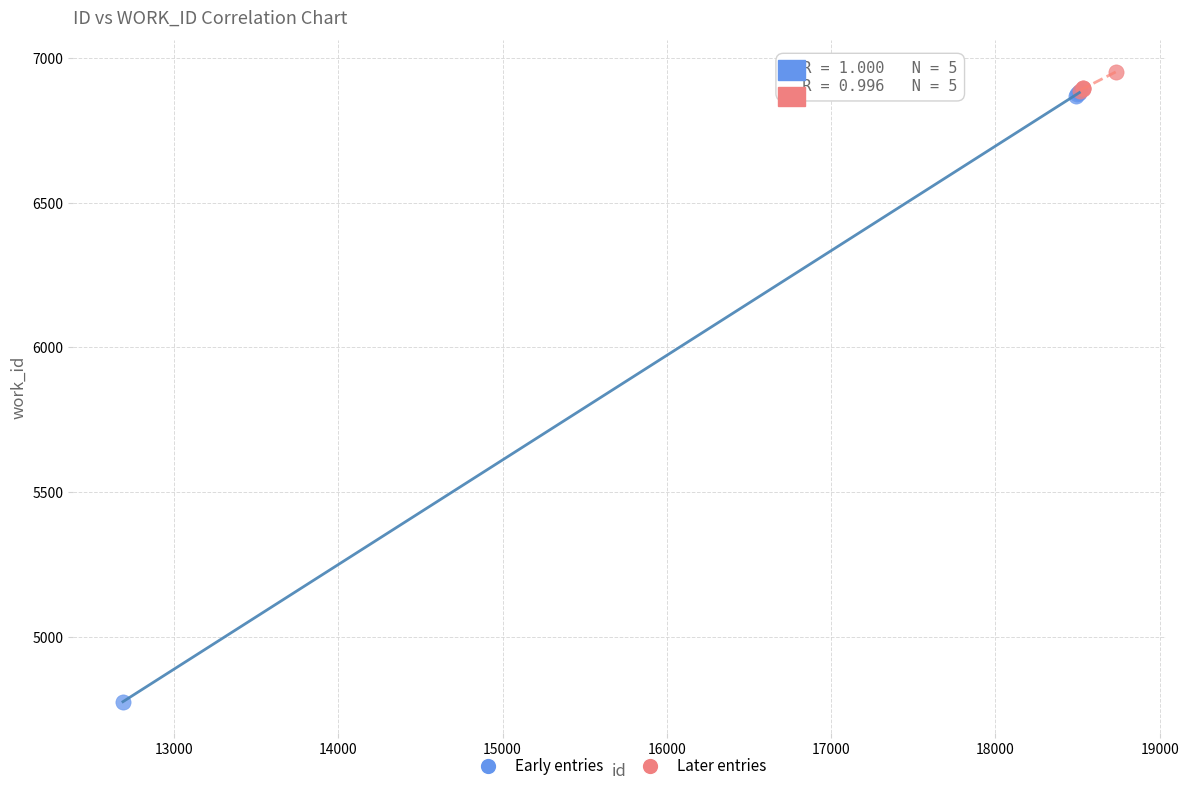

Which series has the largest Y range (max minus min)?

Early entries